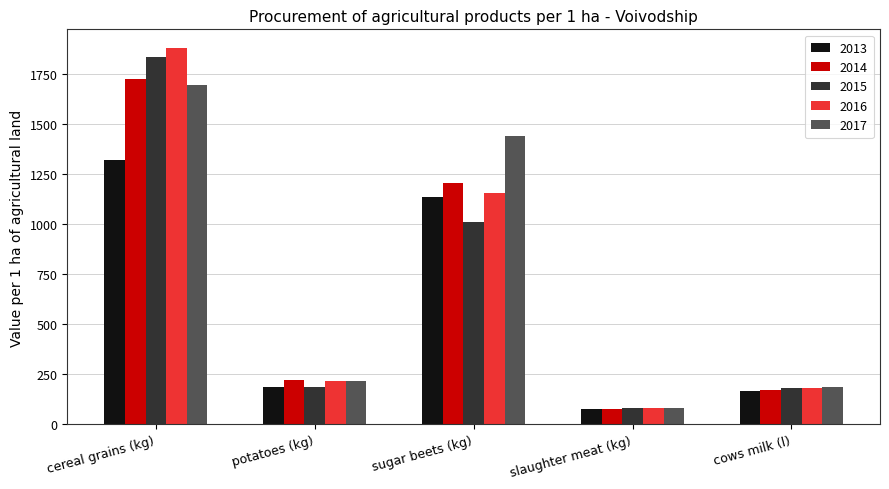

True or false: 2013 has a value of 1321 at cereal grains (kg).

True